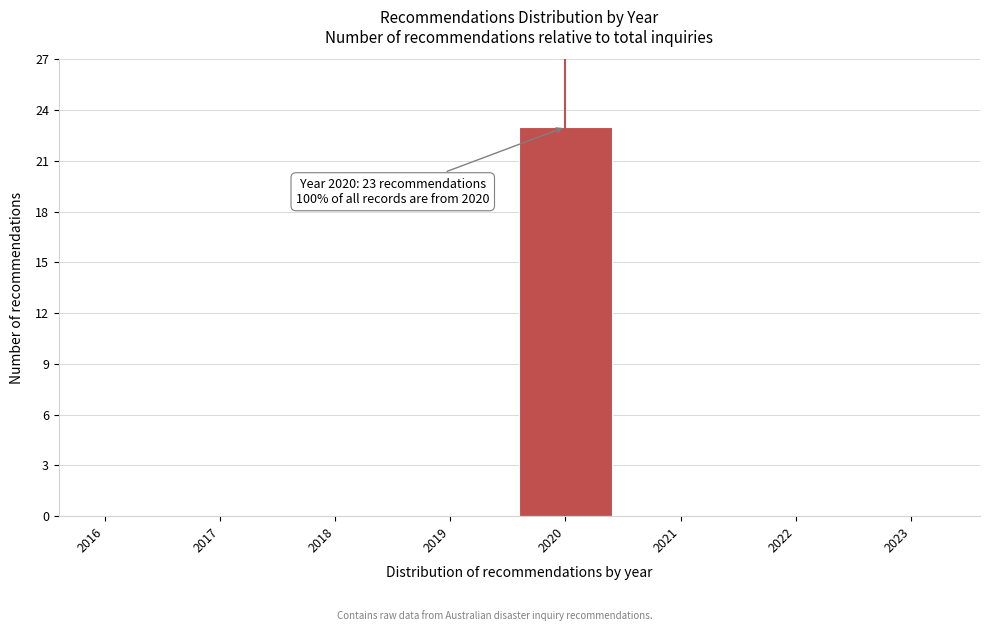

Reading right to left, extract all data points from this chart.

2023=0	2022=0	2021=0	2020=23	2019=0	2018=0	2017=0	2016=0